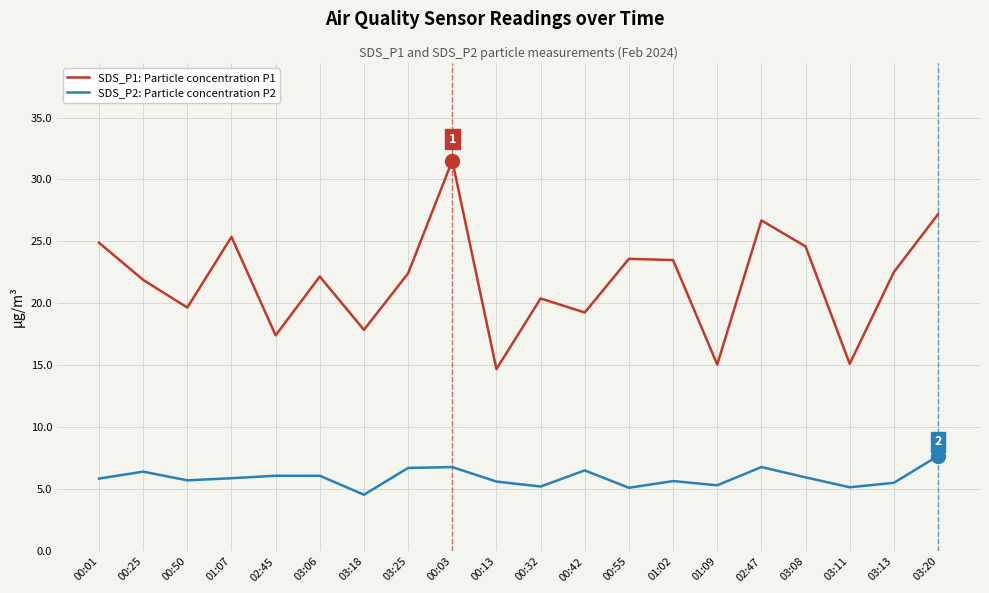

Is it true that SDS_P2: Particle concentration P2 equals 2.3 at 00:55?

False